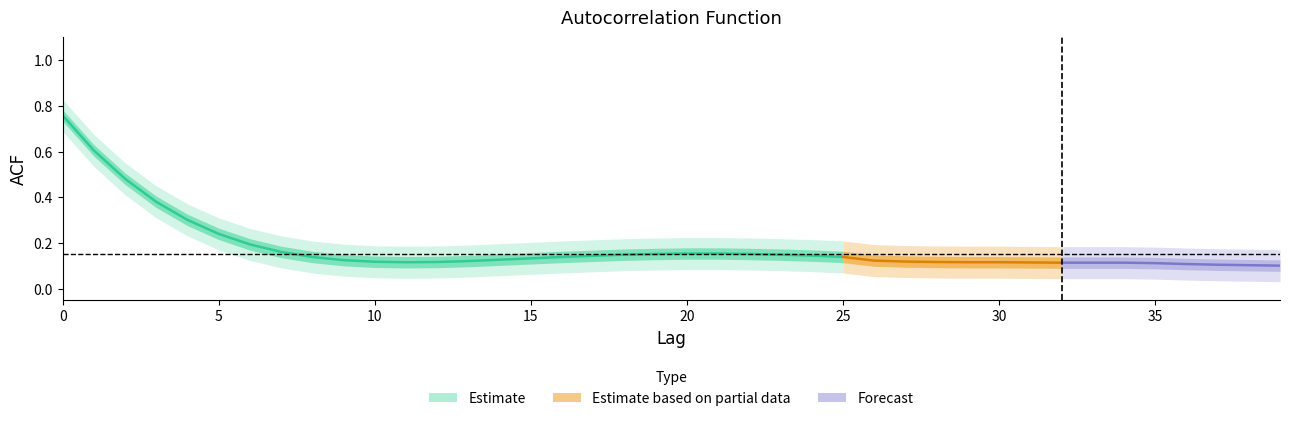

List the series in order of their peak value, highest first.

acf_shown, acf_li, acf_shown_smooth